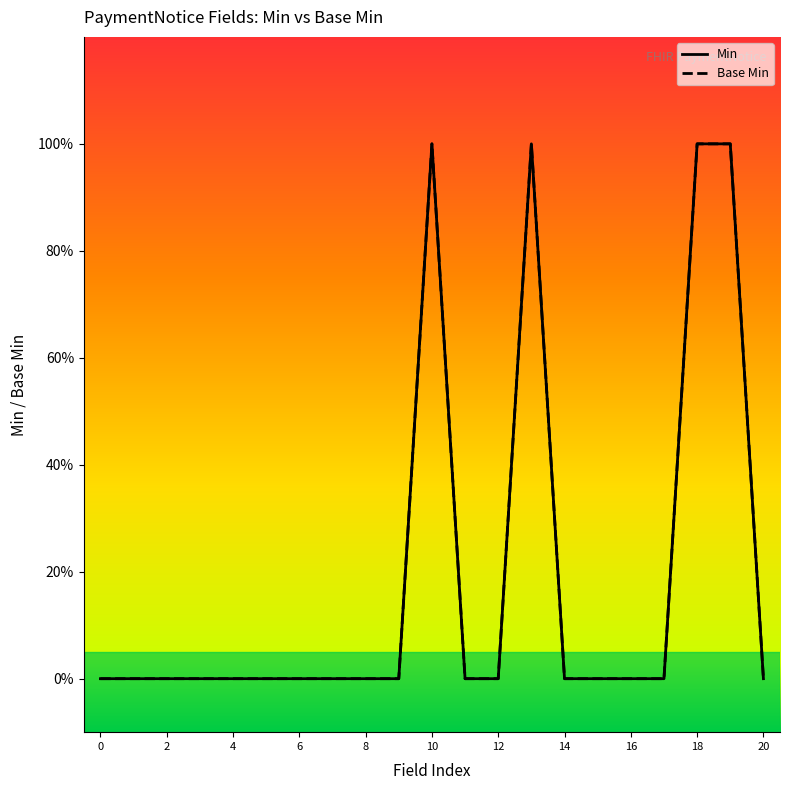

What is the value of the Min point at the 14th from the left?

1